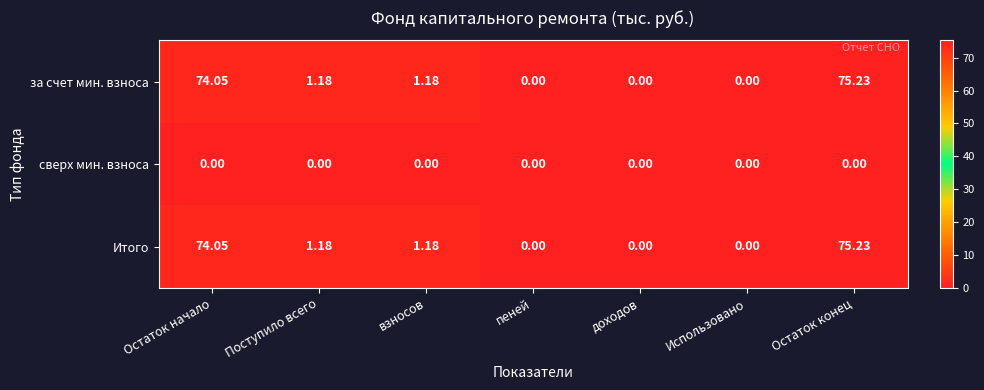

At how many categories does at least one series exceed 36?

2